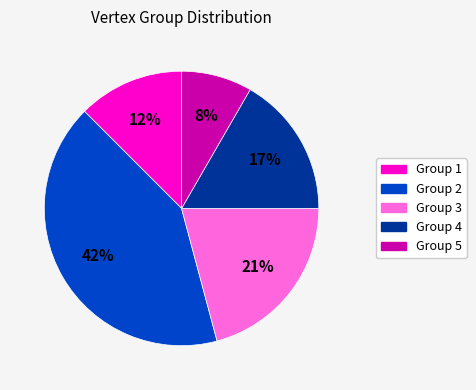

Does any single category account for the majority?

No